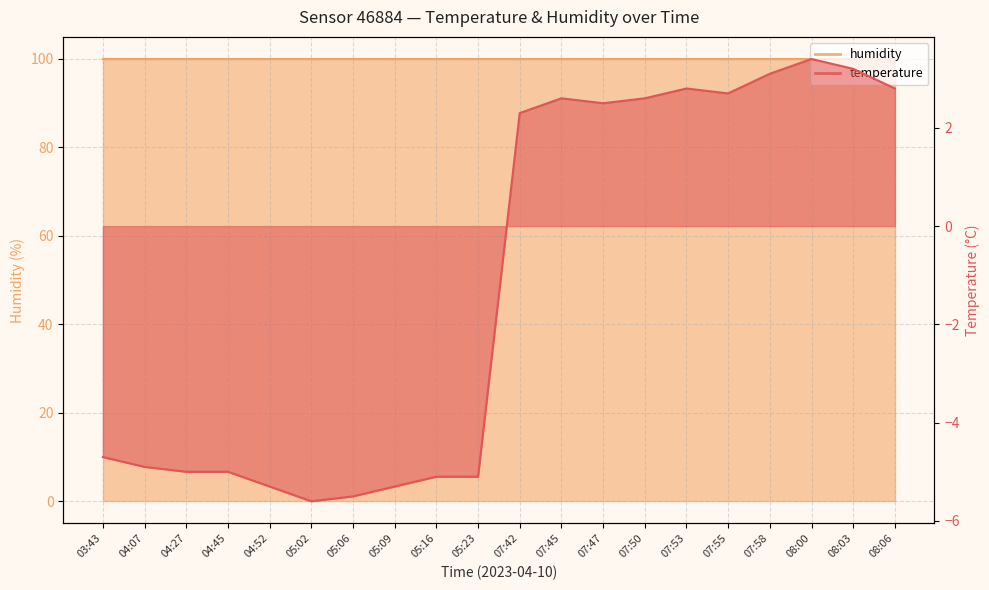

How many data points does each series have?

20